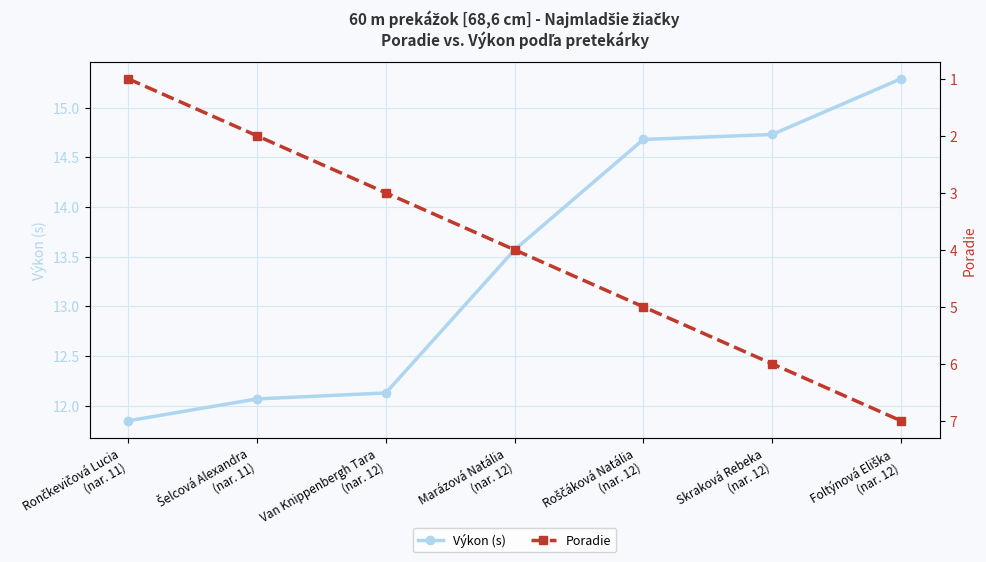

Count the number of categories in the chart.

7